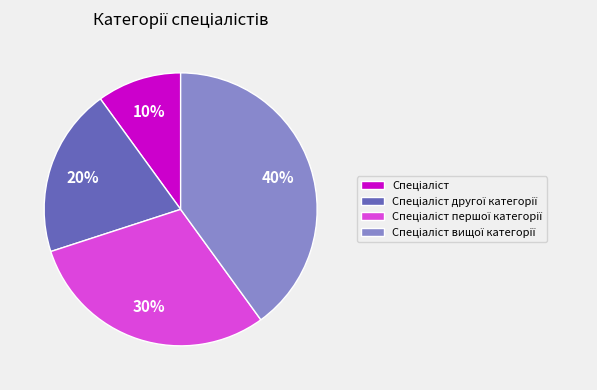

Is there a majority slice in this chart?

No